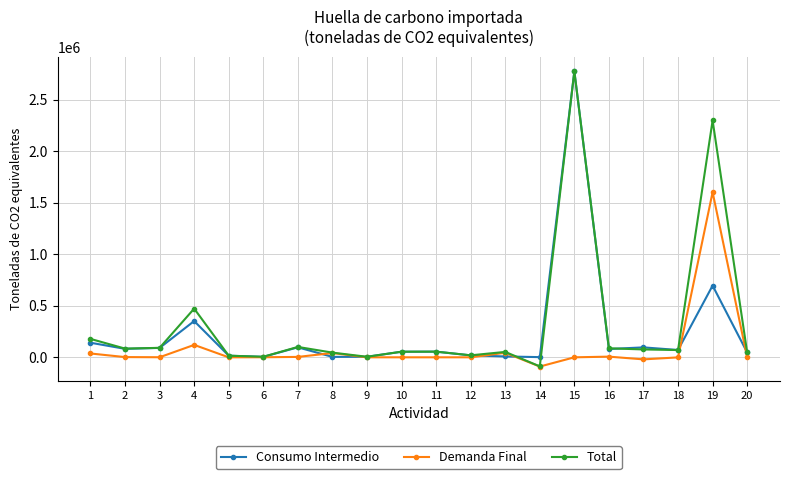

What is the average value of the Demanda Final series?

87483.8